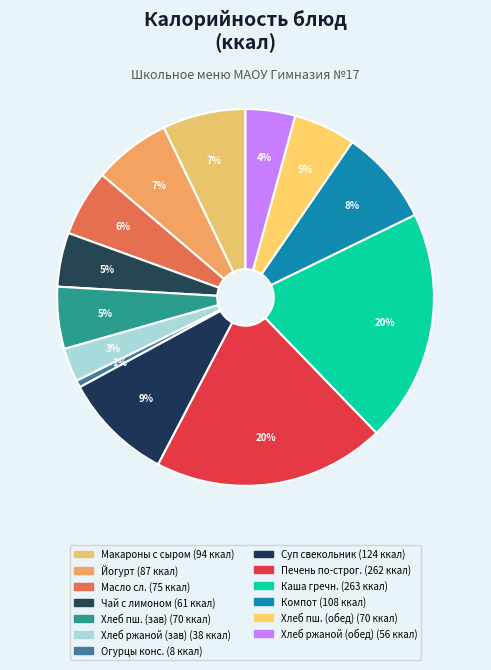

Count the number of slices in the pie.

13